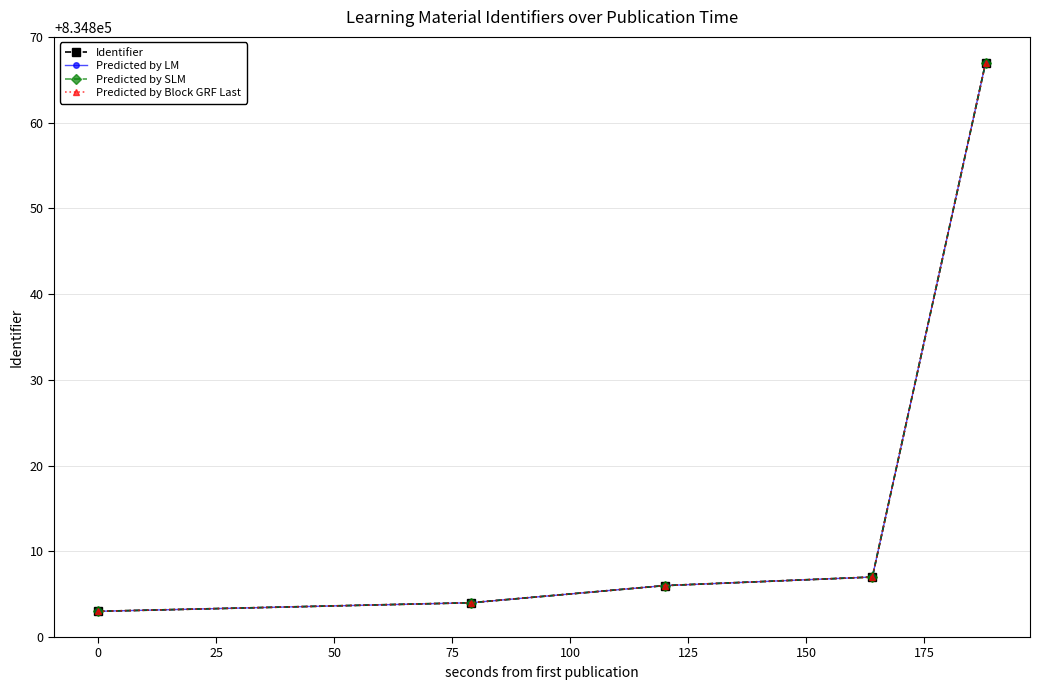

Does the chart have visible grid lines?

Yes